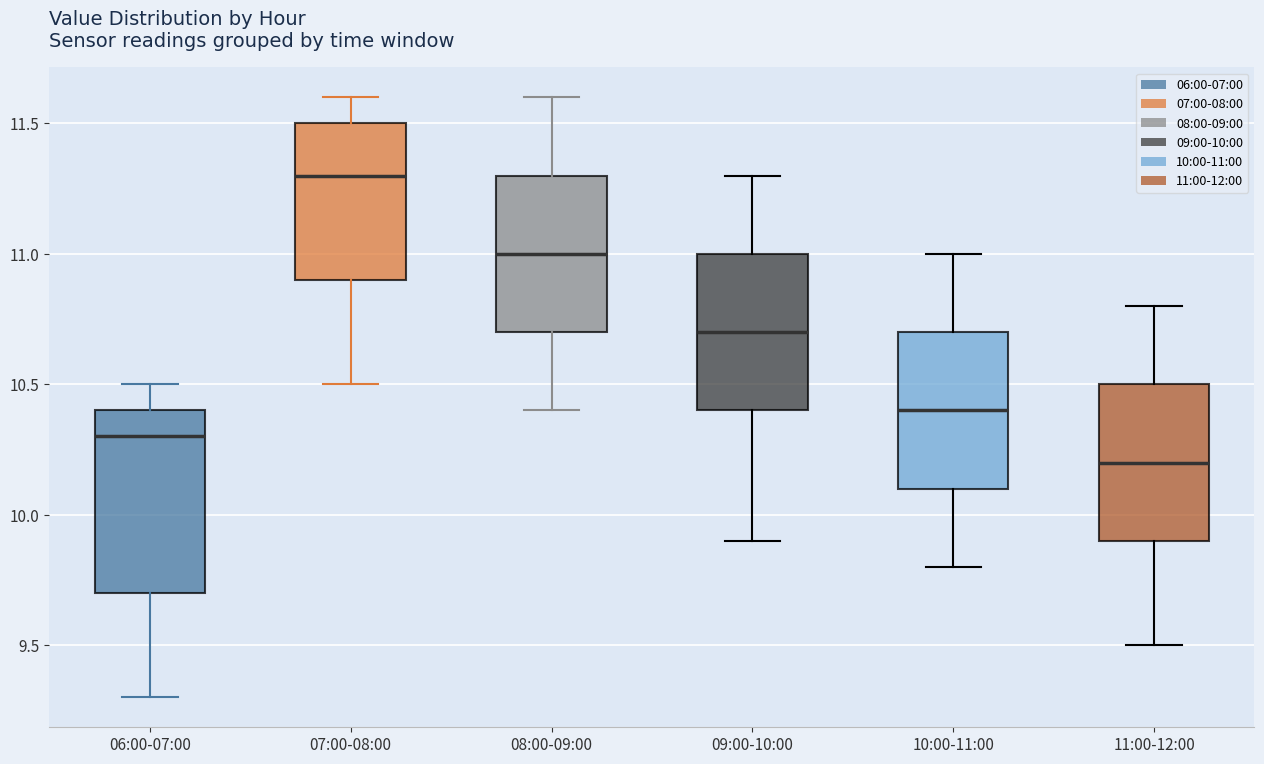

Reading left to right, transcribe this box plot: for each box, give where its median line is, the range the box spans, and where its two whiskers end, as read against the y-axis. The values are not printed on the chart, so give them approximately, as read against the axis.

06:00-07:00: median 10.3, box 9.7 to 10.4, whiskers 9.3 to 10.5
07:00-08:00: median 11.3, box 10.9 to 11.5, whiskers 10.5 to 11.6
08:00-09:00: median 11.0, box 10.7 to 11.3, whiskers 10.4 to 11.6
09:00-10:00: median 10.7, box 10.4 to 11.0, whiskers 9.9 to 11.3
10:00-11:00: median 10.4, box 10.1 to 10.7, whiskers 9.8 to 11.0
11:00-12:00: median 10.2, box 9.9 to 10.5, whiskers 9.5 to 10.8